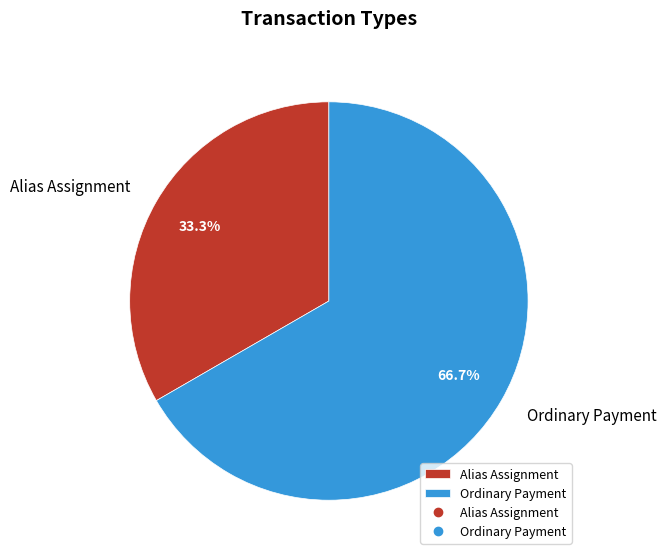

Which slice is the largest?

Ordinary Payment